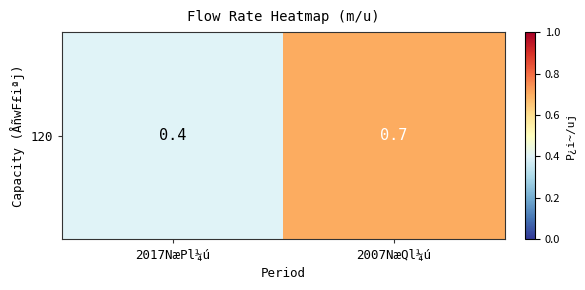

Rank the categories by value from lowest to highest.

2017NæPl¼ú, 2007NæQl¼ú